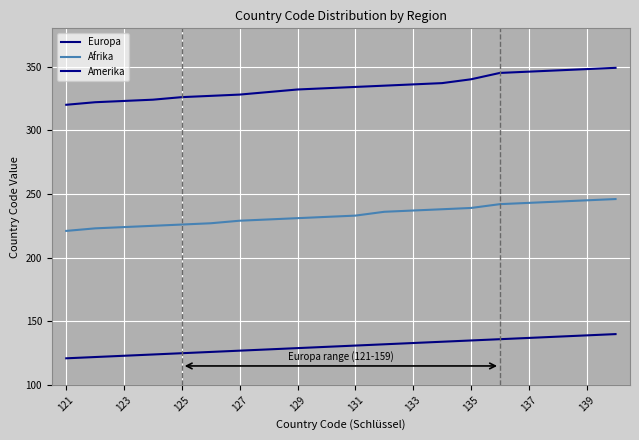

What are all the series names shown in the legend?

Europa, Afrika, Amerika